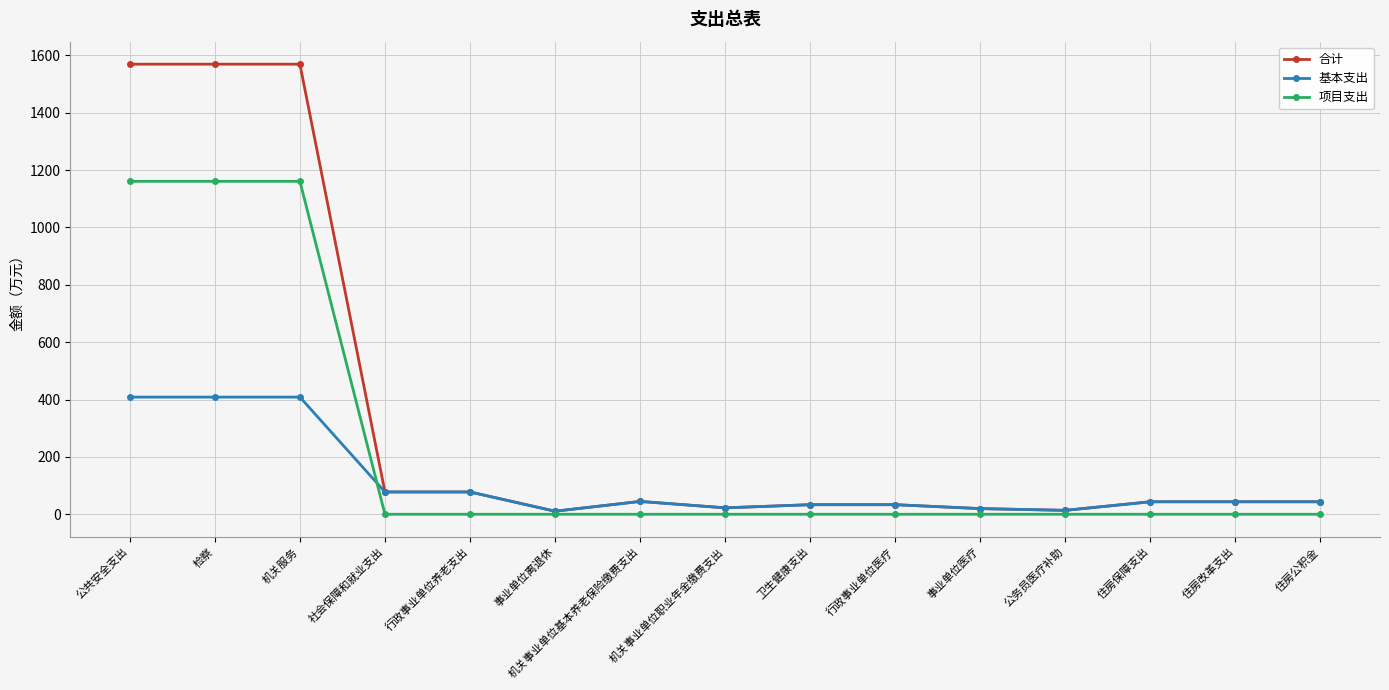

What is the label of the 4th point from the right?

公务员医疗补助